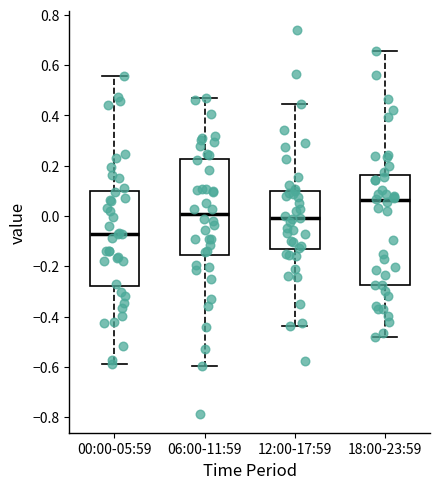

Reading left to right, transcribe this box plot: for each box, give where its median line is, the range the box spans, and where its two whiskers end, as read against the y-axis. The values are not printed on the chart, so give them approximately, as read against the axis.

00:00-05:59: median -0.08, box -0.28 to 0.10, whiskers -0.58 to 0.56
06:00-11:59: median 0.00, box -0.16 to 0.22, whiskers -0.60 to 0.46
12:00-17:59: median 0.00, box -0.14 to 0.10, whiskers -0.44 to 0.44
18:00-23:59: median 0.06, box -0.28 to 0.16, whiskers -0.48 to 0.66